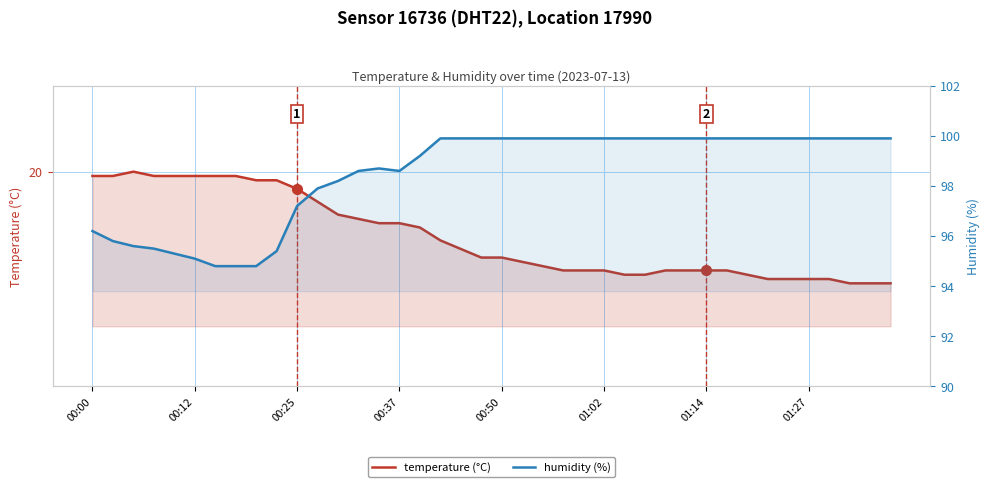

What is the difference between the second highest and second lowest values in the temperature (°C) series?

2.5